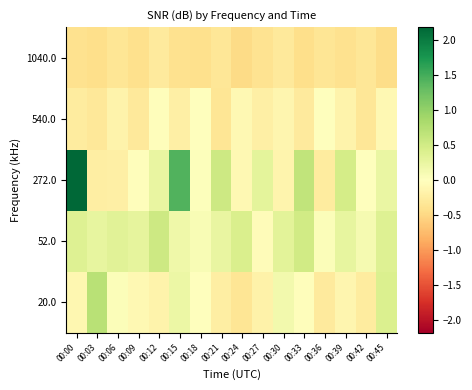

At which category is the sum across all series the highest?

00:00